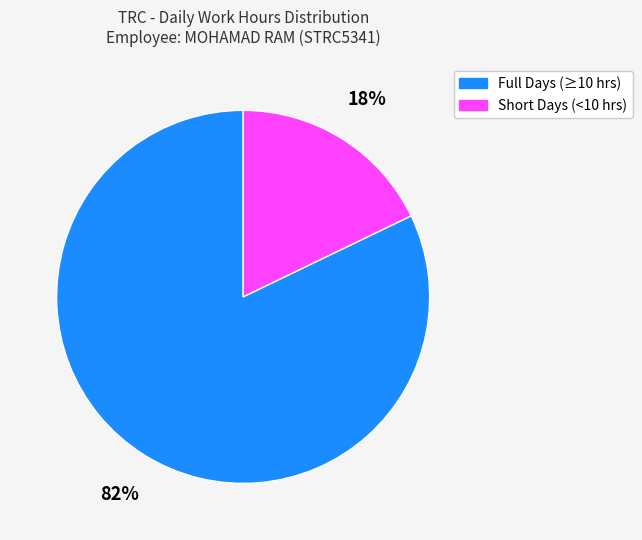

Is there any slice that represents more than half of the pie?

Yes